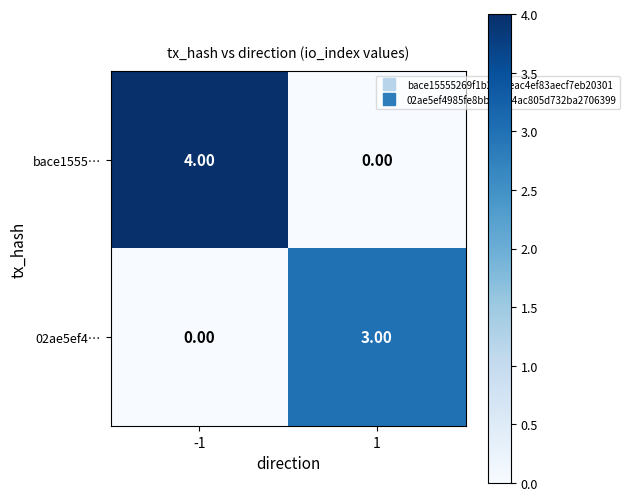

Which series changed the most between -1 and 1?

bace1555…